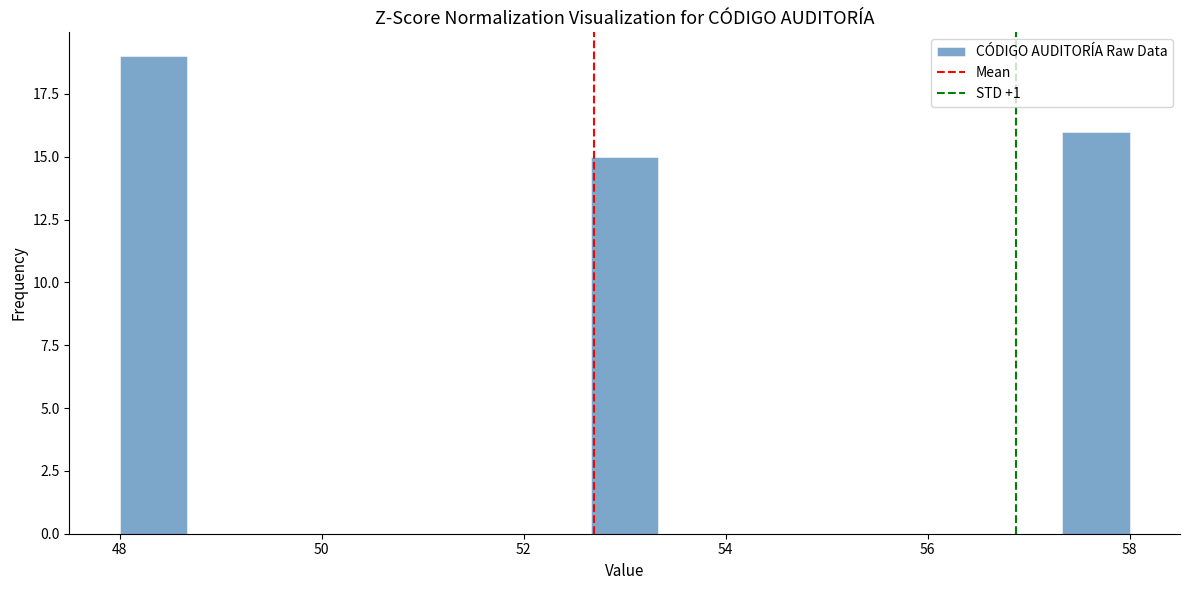

Read against the x-axis, roughly where is the centre of the tallest bar?

48.4